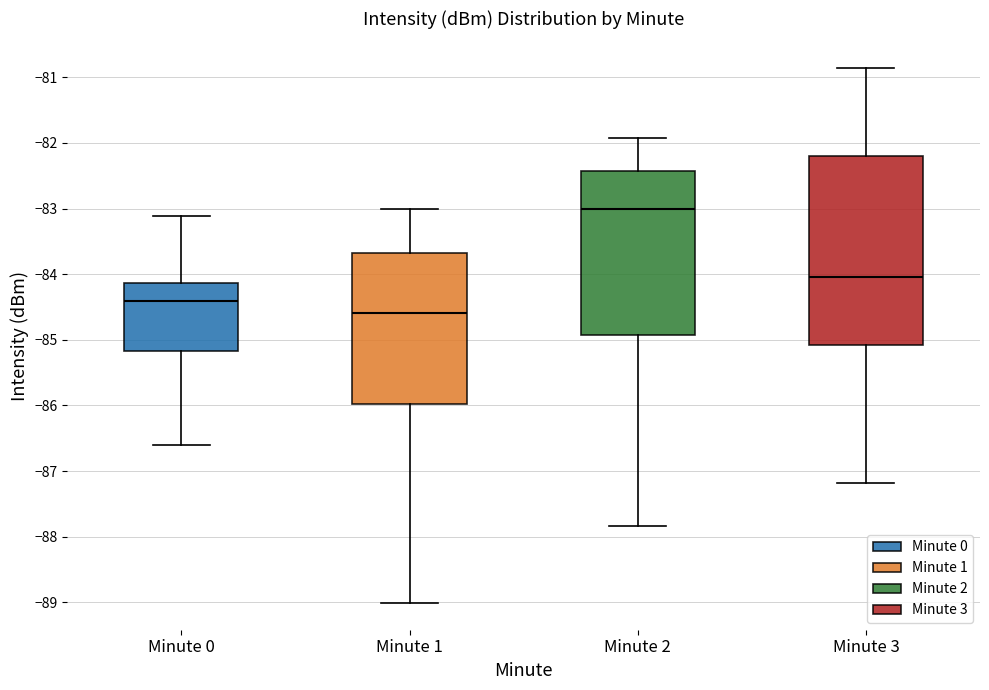

Where does the median line of the box for Minute 1 sit on the y-axis? The values are not printed on the chart, so give them approximately, as read against the axis.

-84.6